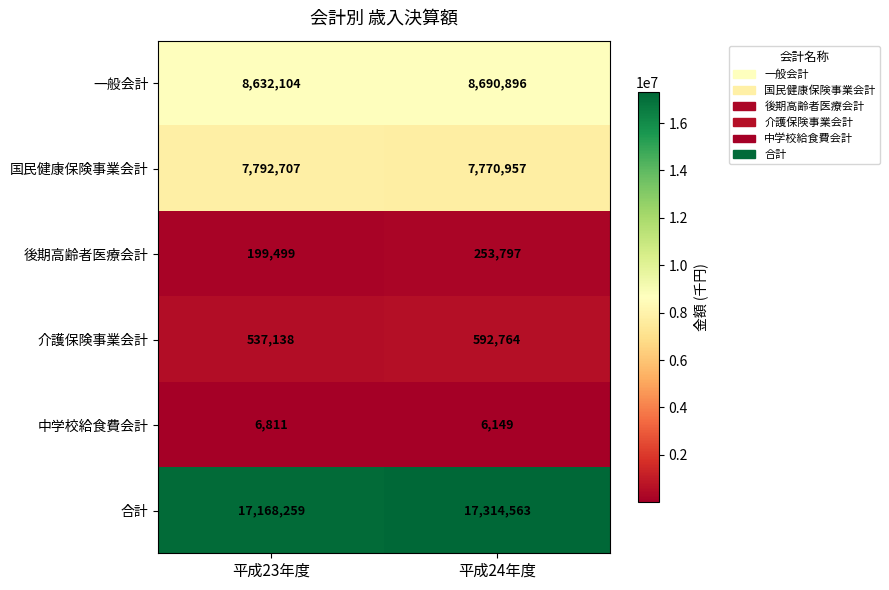

Is the value of 合計 at 平成24年度 greater than the value of 一般会計 at 平成23年度?

Yes